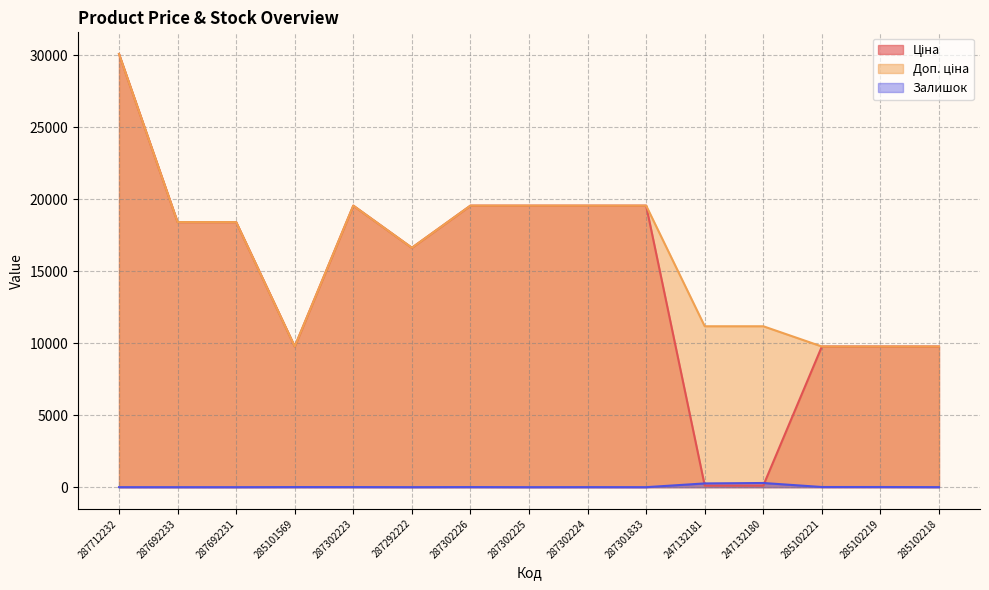

How many categories are shown in the chart?

15